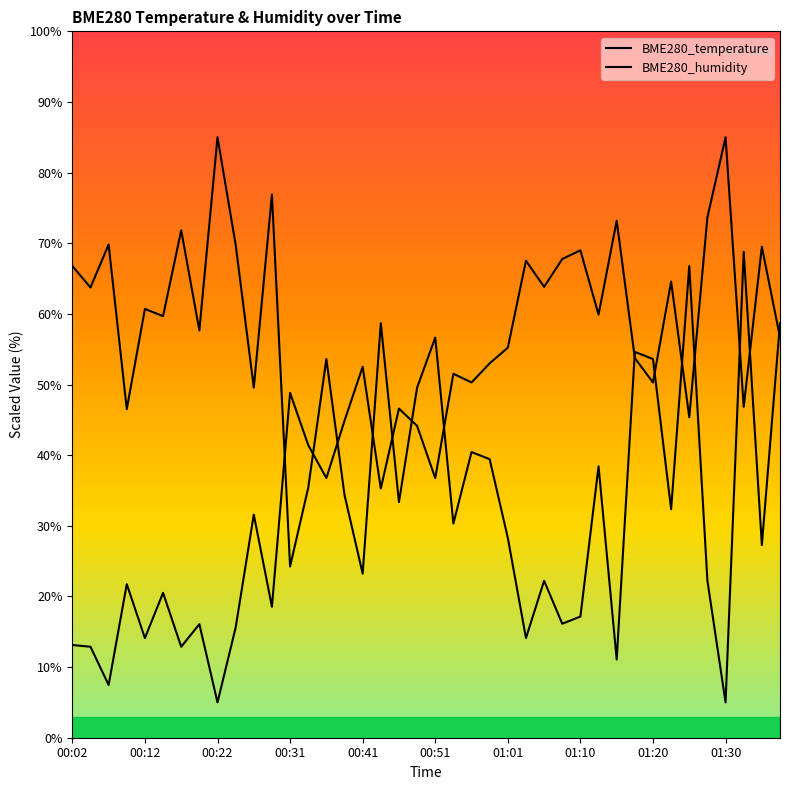

How many lines are shown in the chart?

2